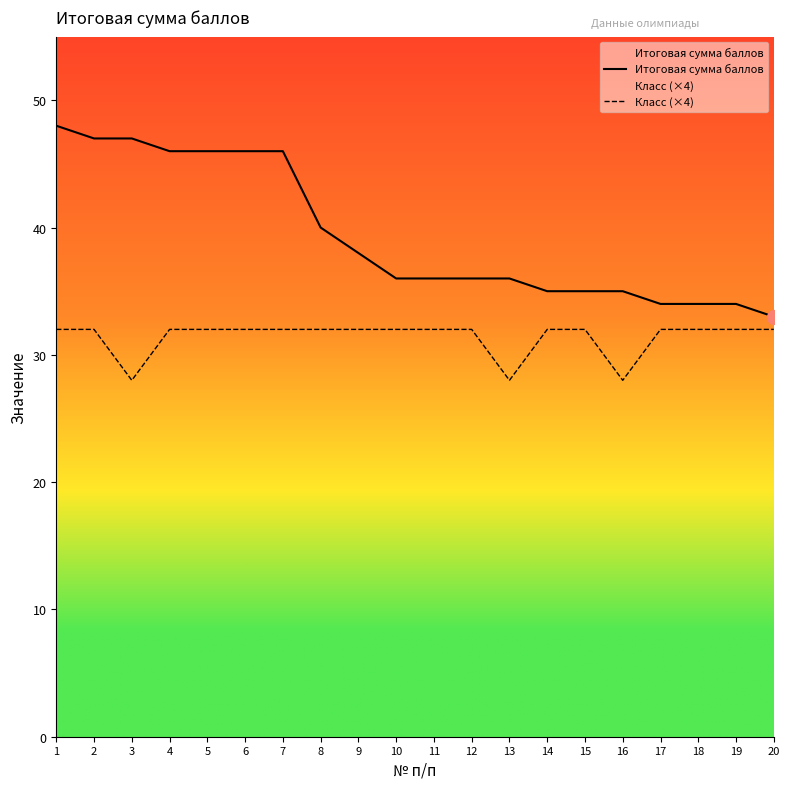

Which category has the lowest value in the Класс (×4) series?

3